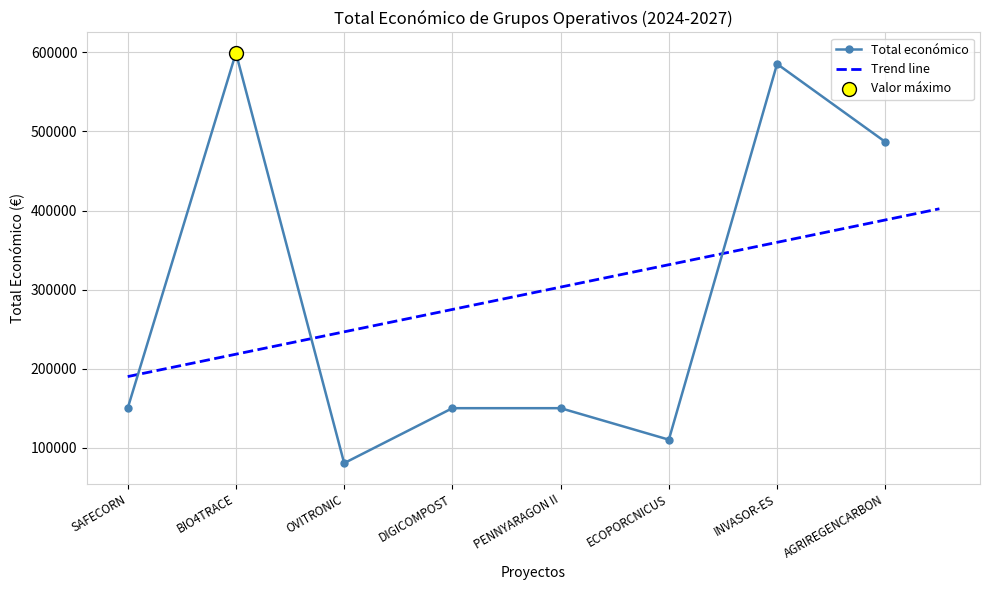

What is the ratio of the value at SAFECORN to the value at AGRIREGENCARBON?

0.3